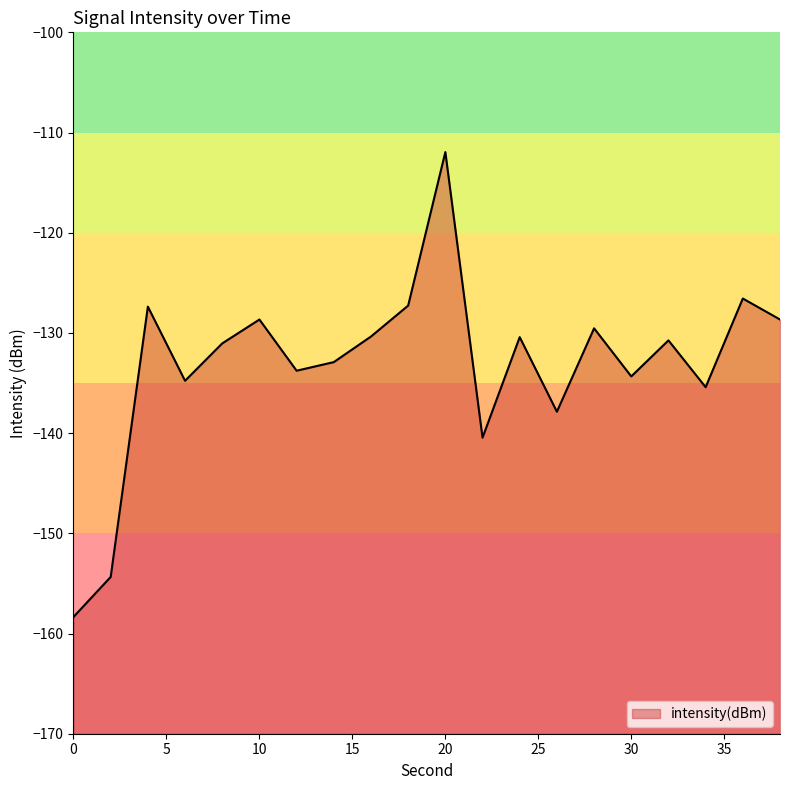

What is the sum of all values?

-2664.8